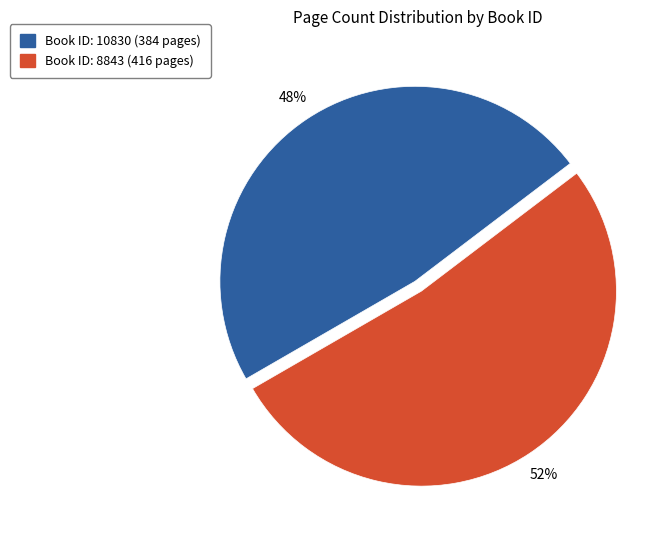

Does any single category account for the majority?

Yes